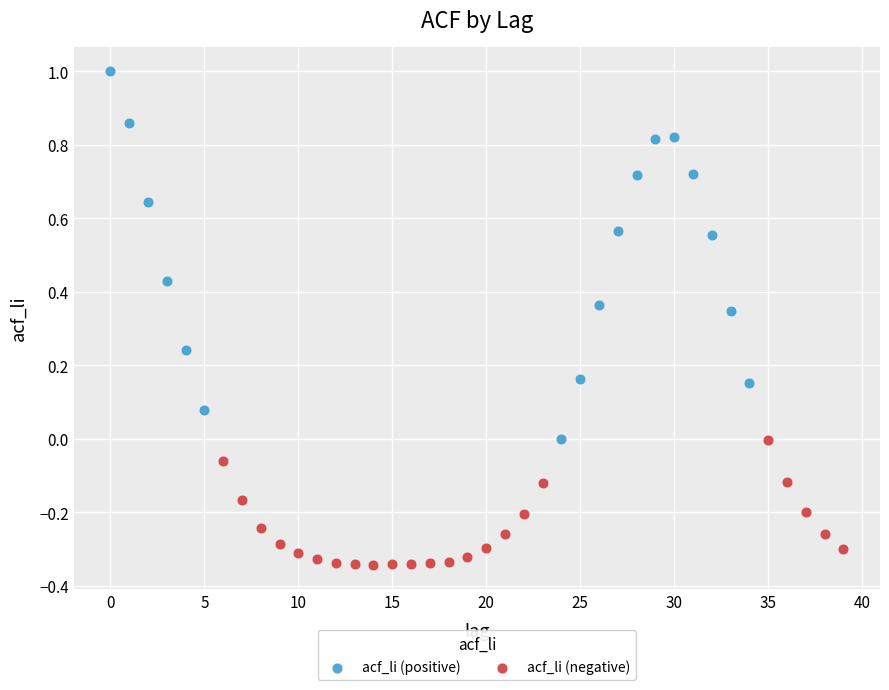

Which series contains the lowest Y value?

acf_li (negative)